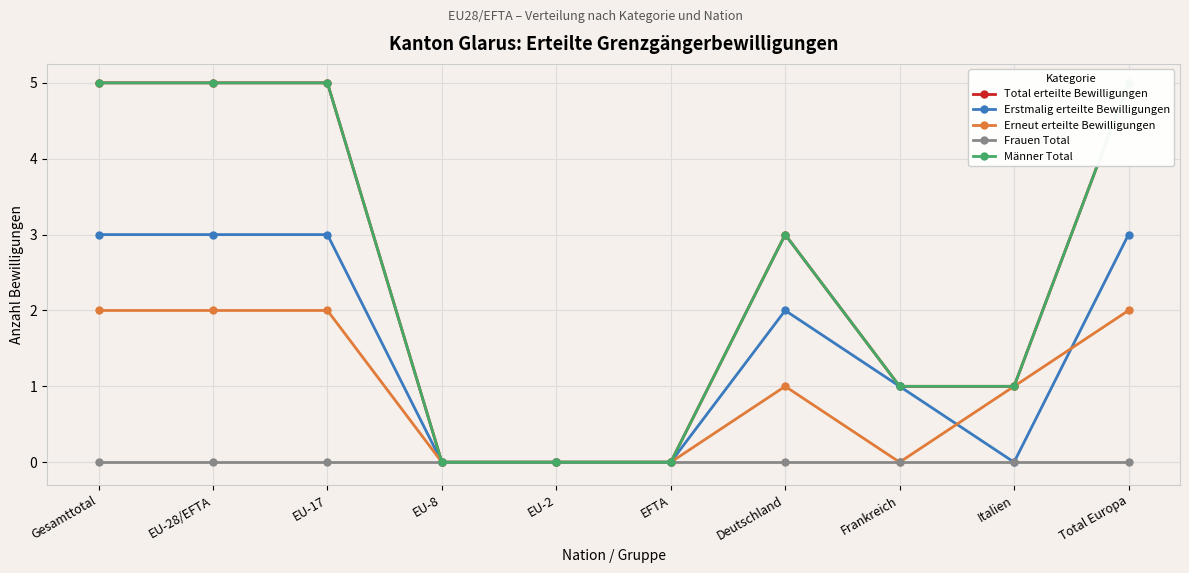

Rank the series at EU-2 from lowest to highest value.

Total erteilte Bewilligungen, Erstmalig erteilte Bewilligungen, Erneut erteilte Bewilligungen, Frauen Total, Männer Total